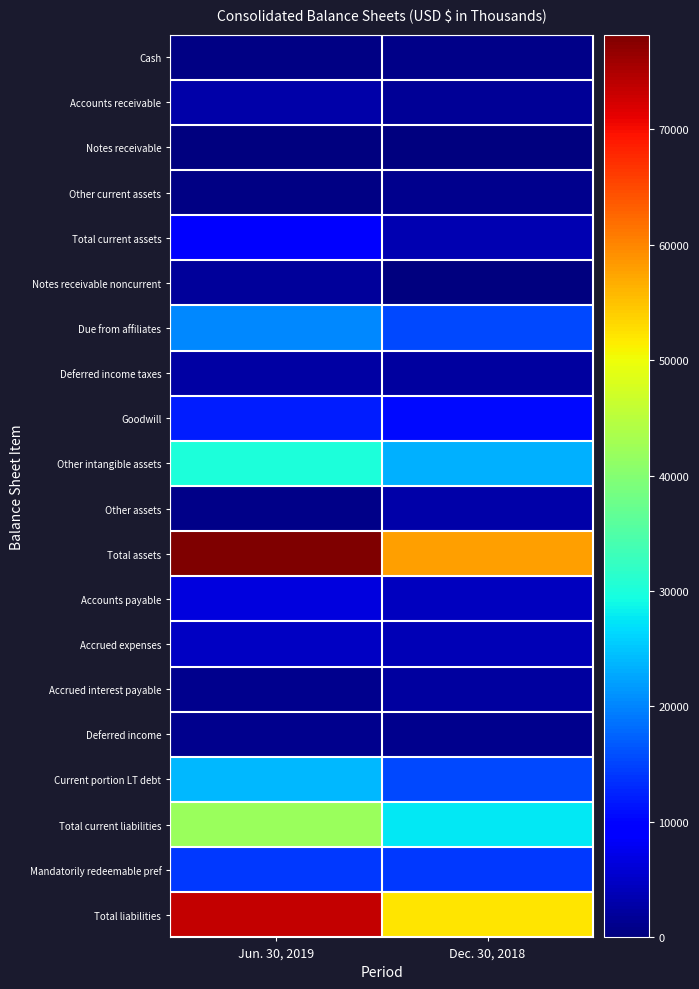

How many distinct data groups are displayed?

20